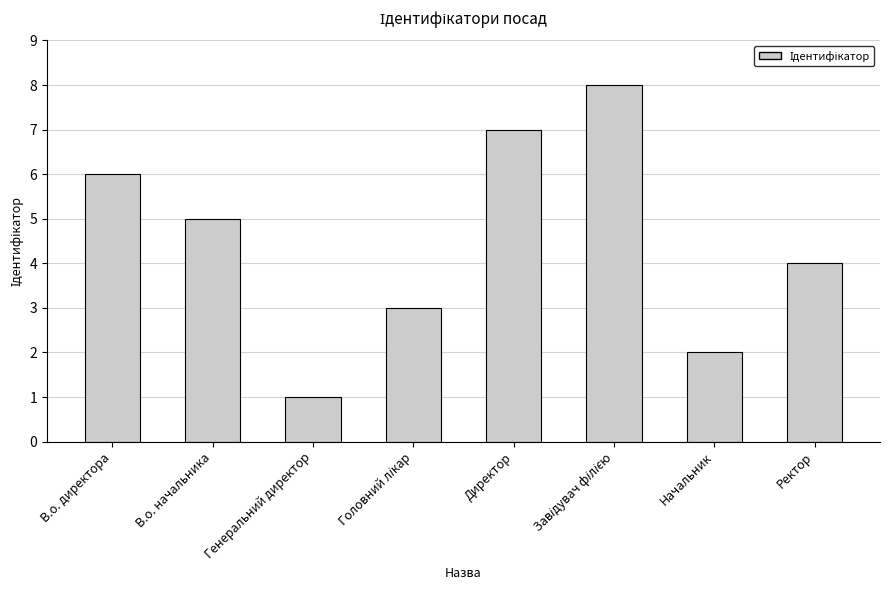

Is it true that the value at Ректор is 6?

False